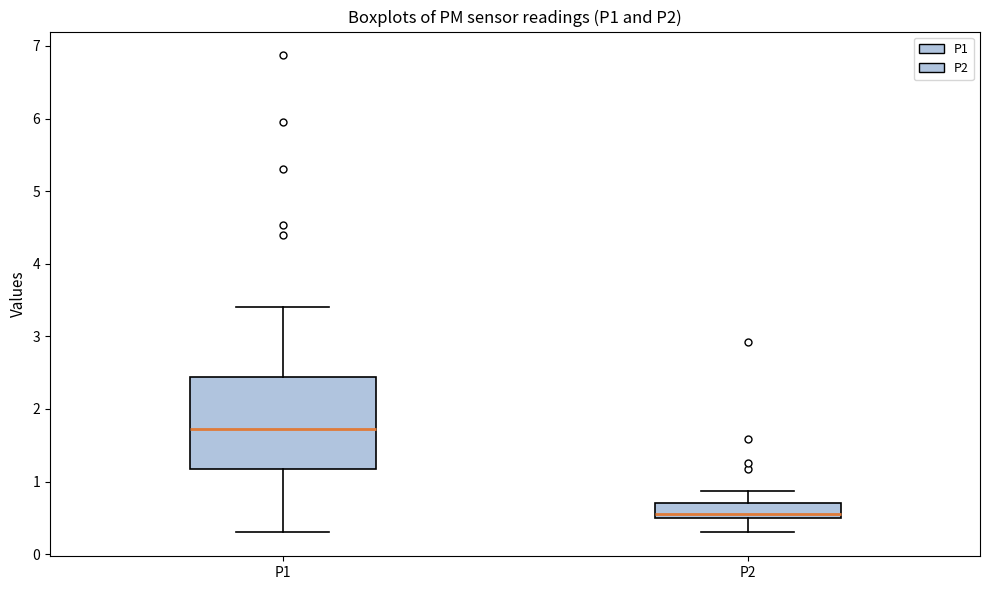

Comparing the boxes themselves (not the whiskers), which one is the tallest?

P1